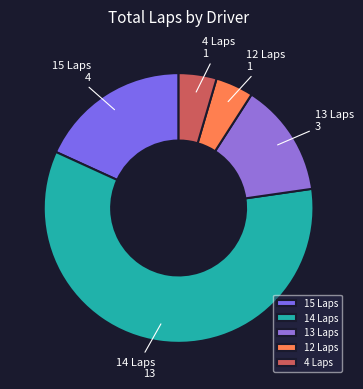

Which slice is the largest?

14 Laps